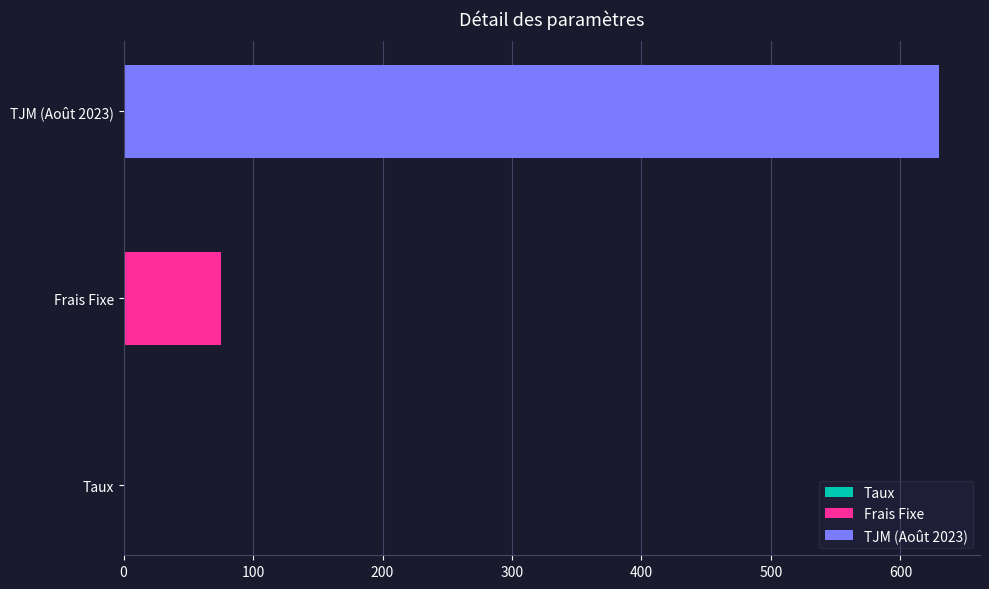

How many data points are above 75?

1